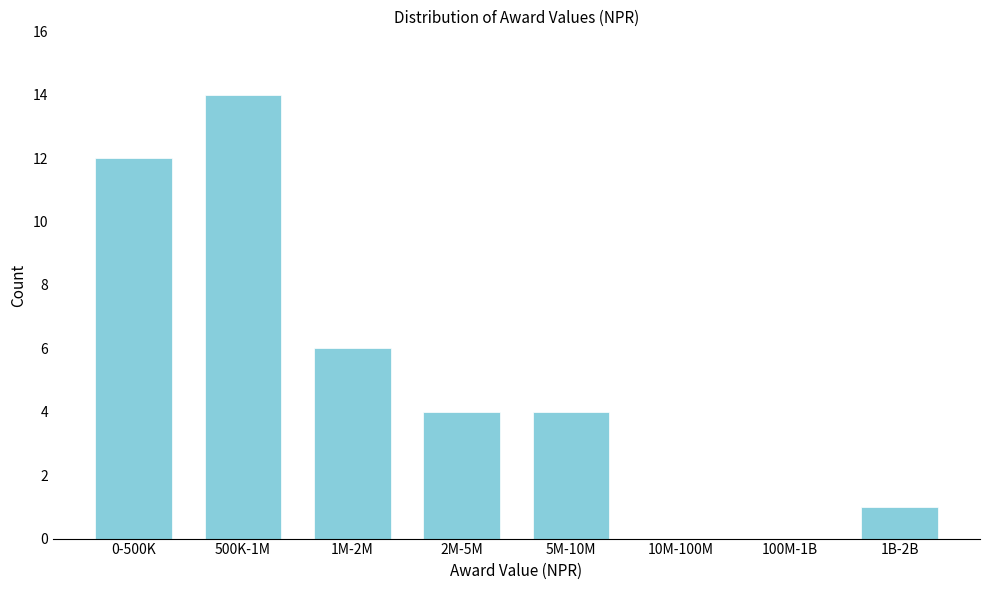

Reading left to right, what are all the values shown in this chart?

0-500K=12	500K-1M=14	1M-2M=6	2M-5M=4	5M-10M=4	10M-100M=0	100M-1B=0	1B-2B=1